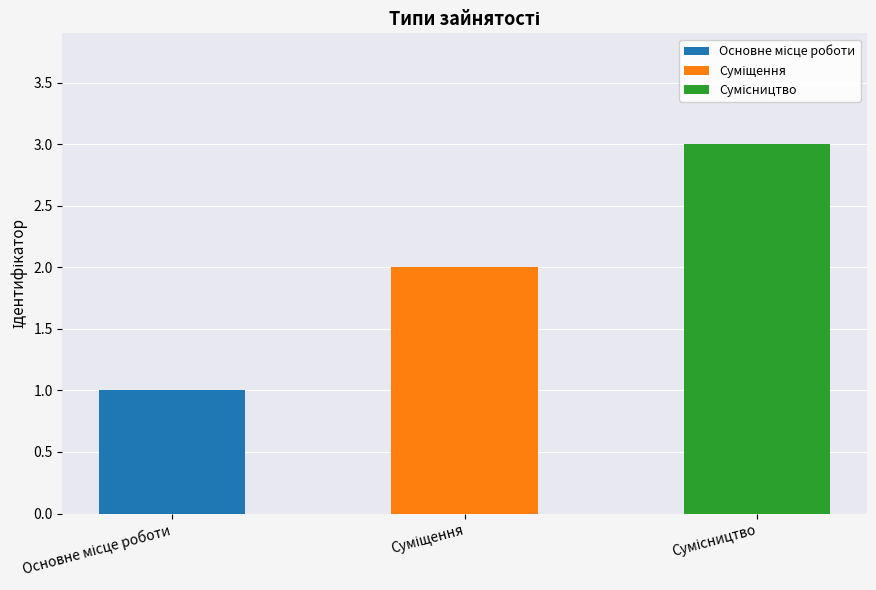

Which label corresponds to the largest value in the chart?

Сумісництво